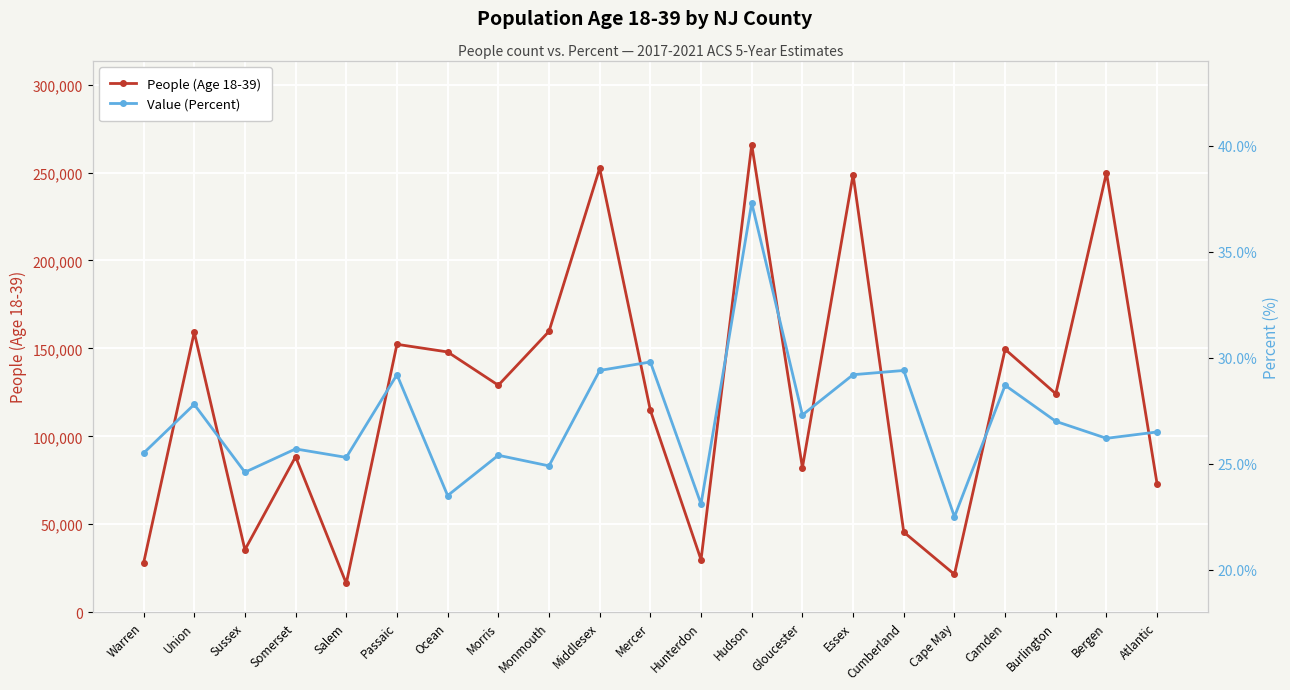

List the series in order of their peak value, lowest first.

Value (Percent), People (Age 18-39)